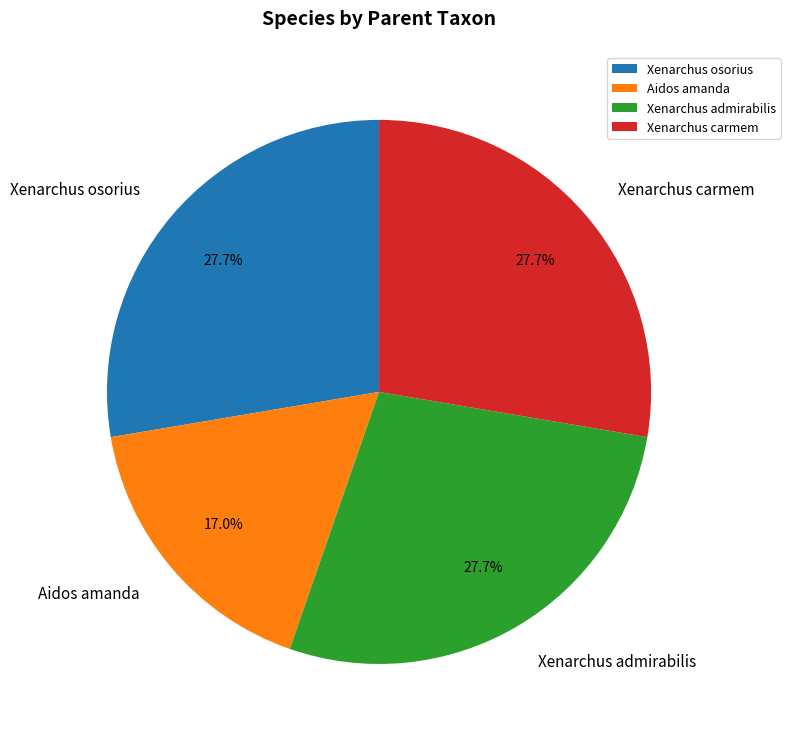

What portion of the pie excludes Xenarchus carmem?

72.3%